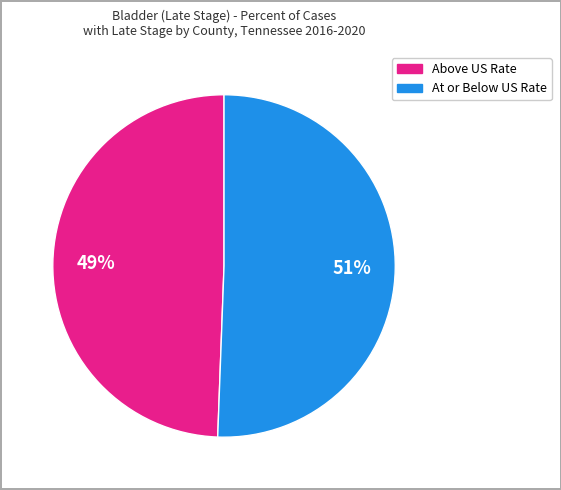

Do Above US Rate and At or Below US Rate together represent more than half of the pie?

Yes